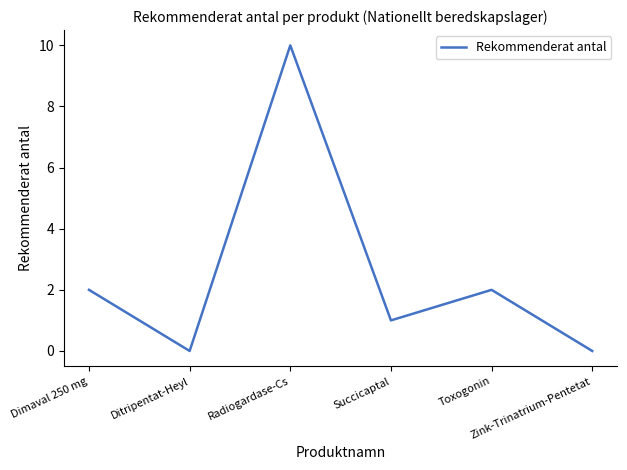

Does the chart display data point markers on the line(s)?

No